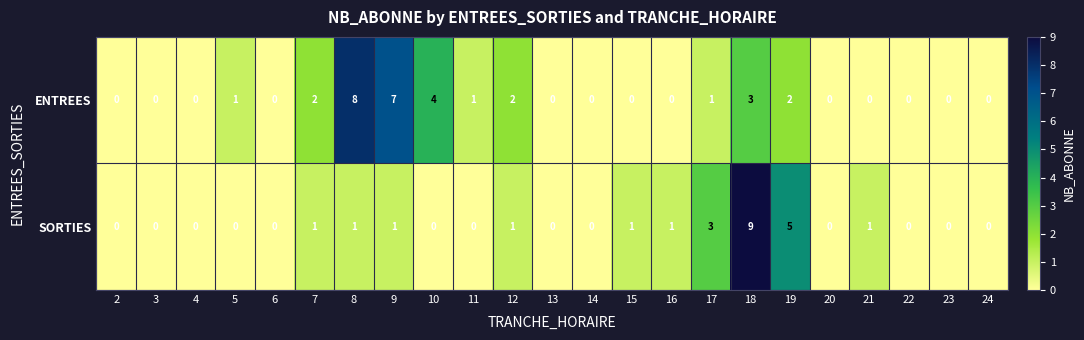

Where is ENTREES nearest to the value 4?

10